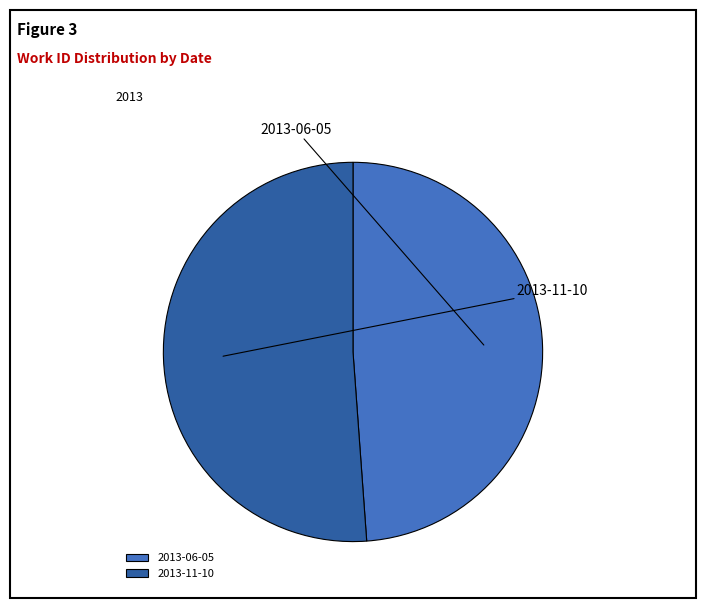

Which slice is the largest?

2013-11-10